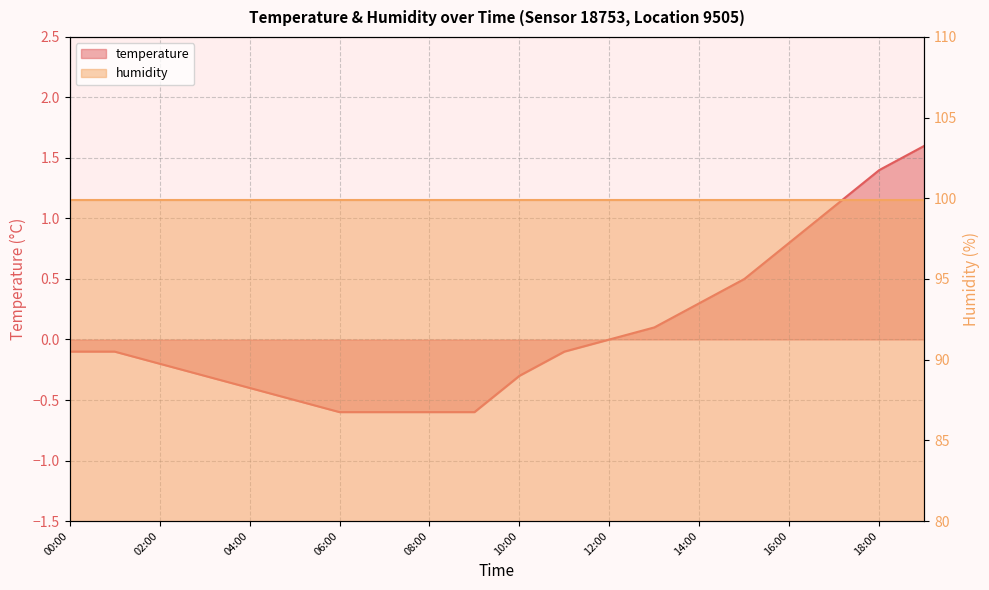

Read the value at 09:00.

-0.6